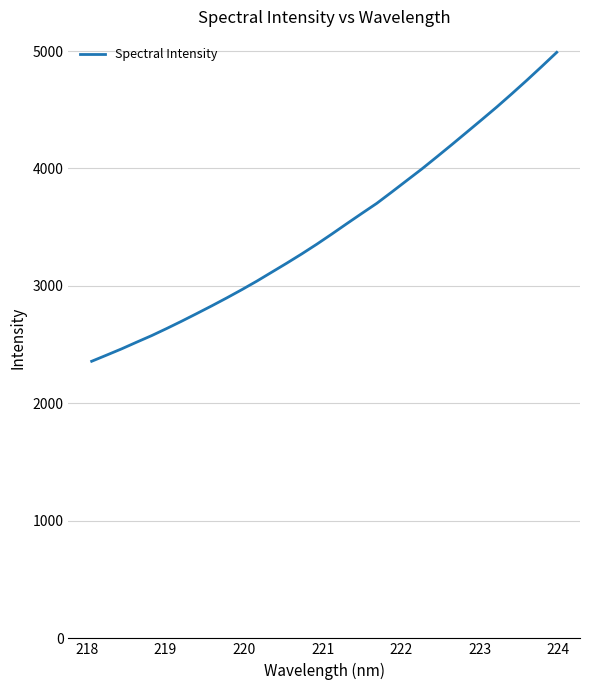

How many categories are shown in the chart?

32